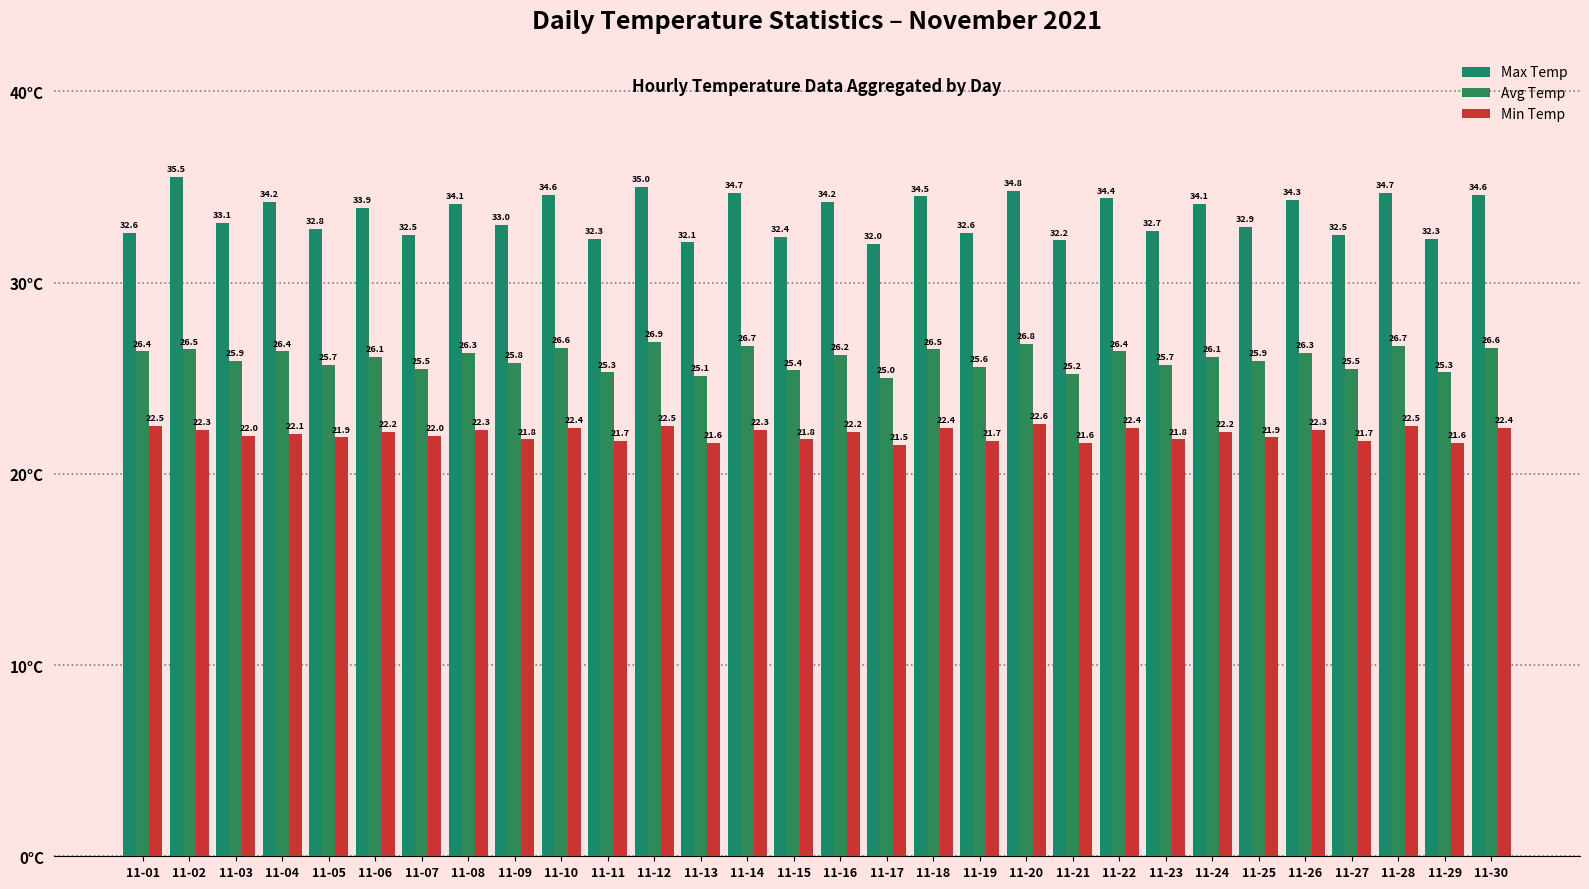

What is the difference between the maximum and minimum values in the Max Temp series?

3.5